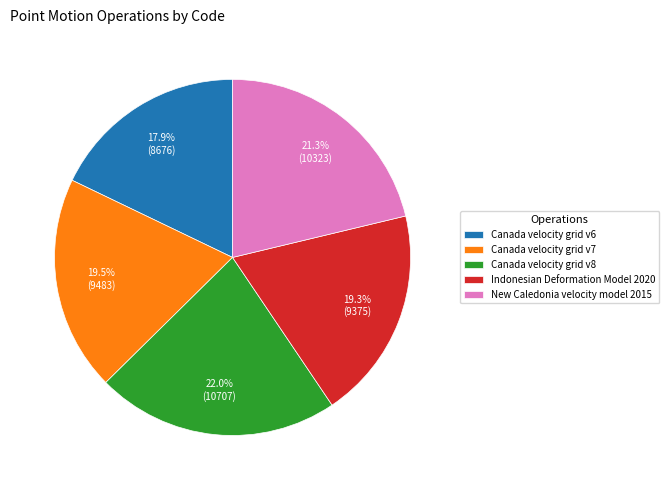

Is there any slice that represents more than half of the pie?

No